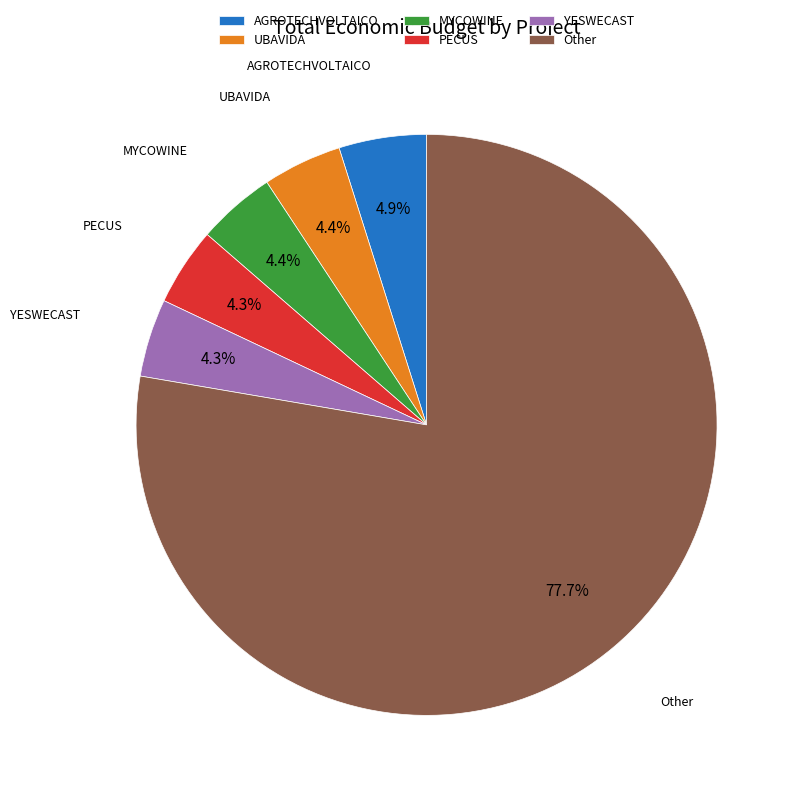

Is Other the majority of the pie?

Yes